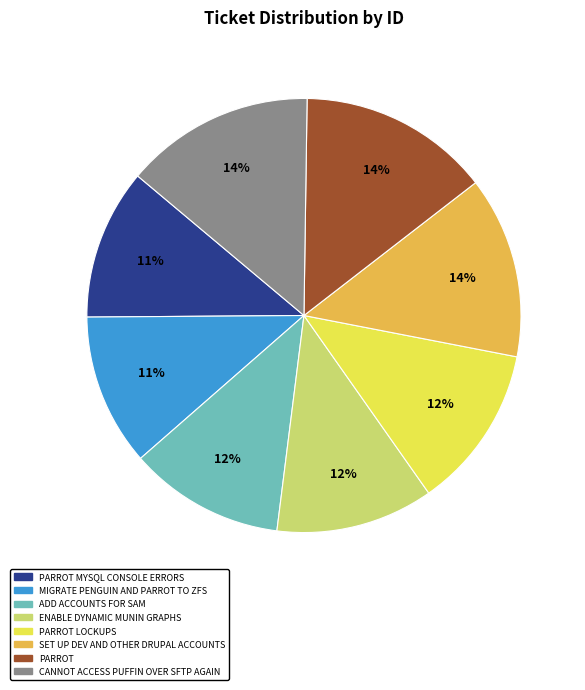

Is there any slice that represents more than half of the pie?

No